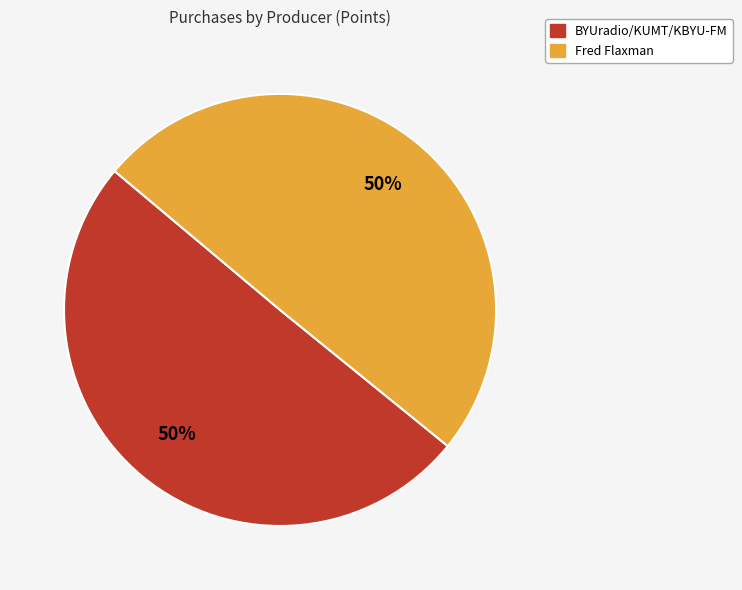

How many segments does this pie chart have?

2